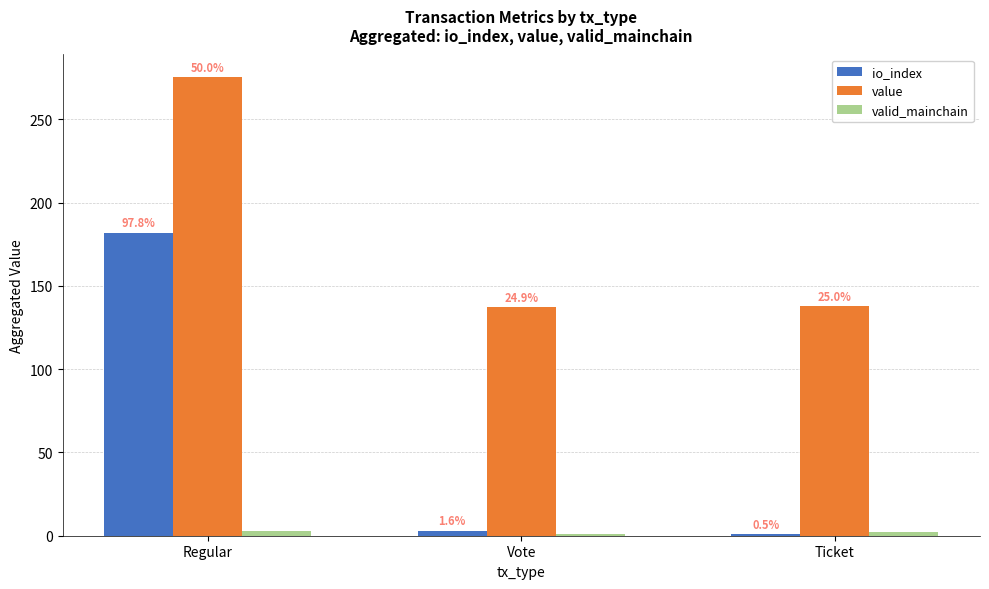

The value of valid_mainchain at Regular is 5.1. True or false?

False